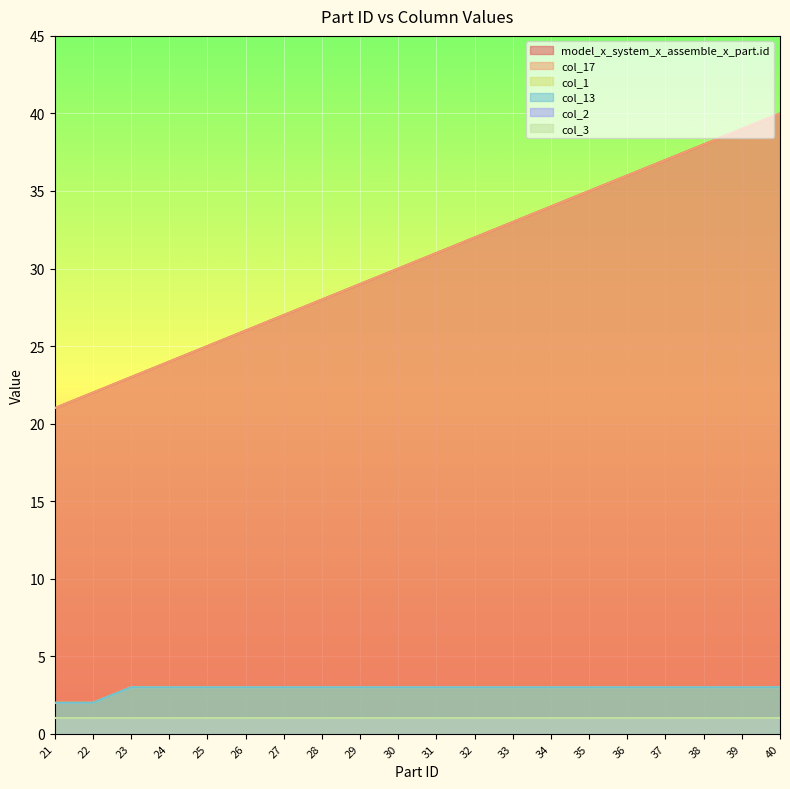

True or false: model_x_system_x_assemble_x_part.id and col_17 cross at least once.

False